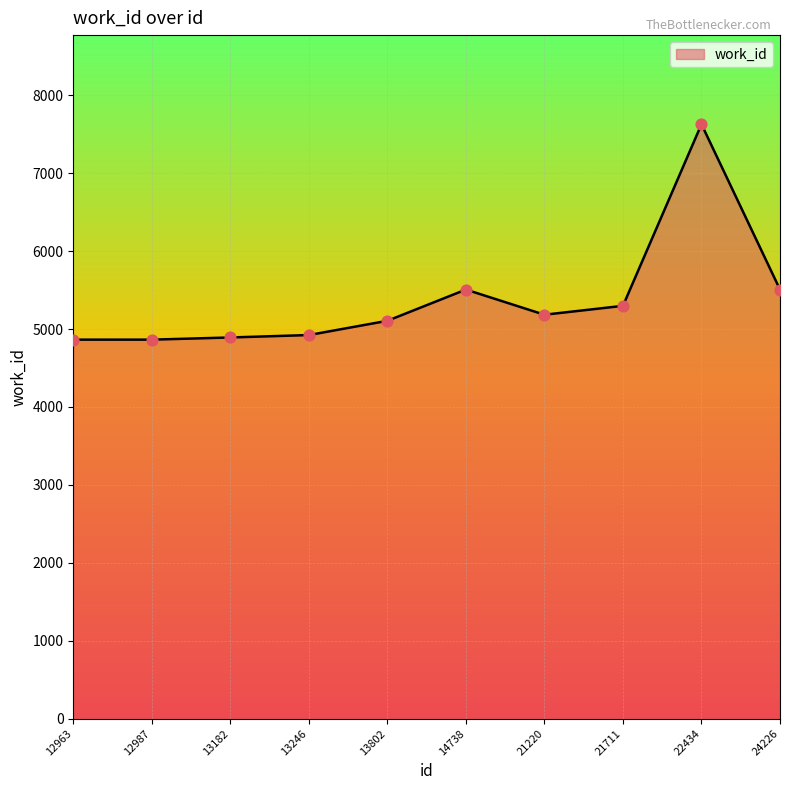

What is the change in value from 14738 to 21220?

-323